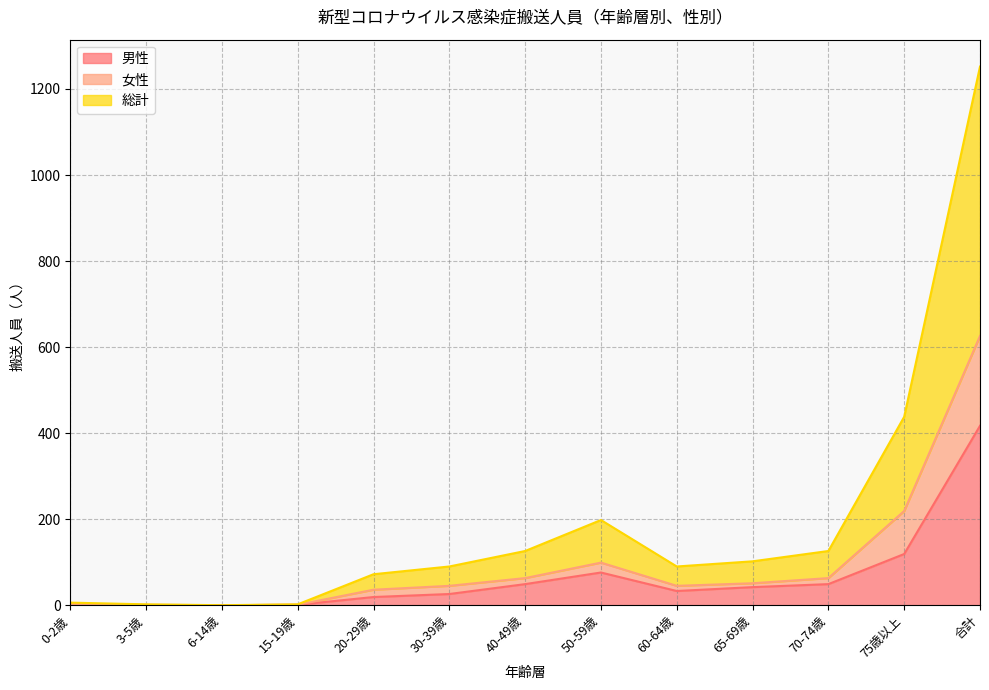

Where is 総計 nearest to the value 626?

75歳以上